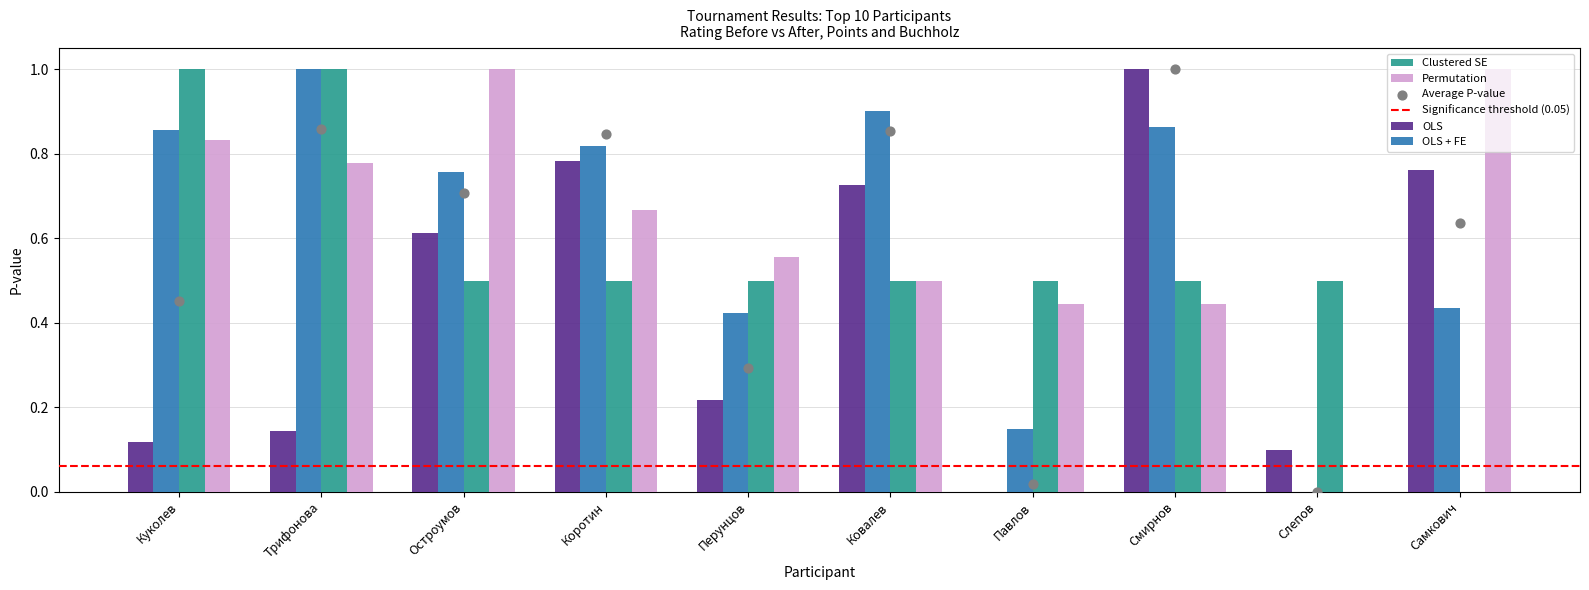

The Clustered SE series shows 1.0 at Трифонова. True or false?

True